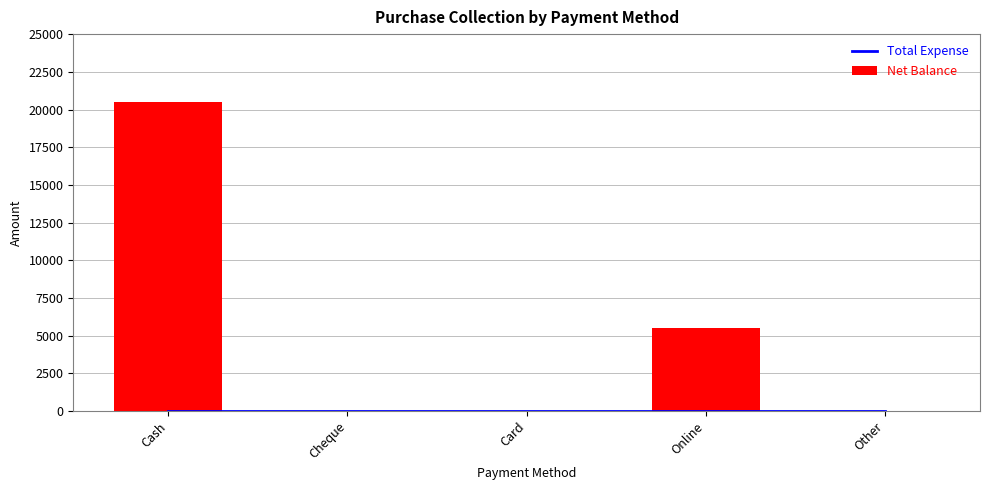

What are all the series names shown in the legend?

Total Expense, Net Balance